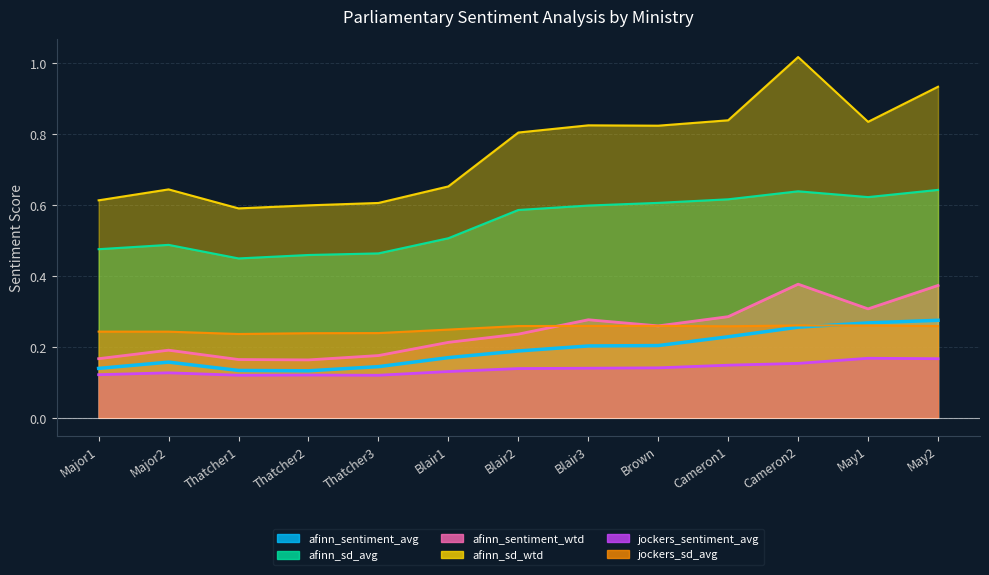

True or false: afinn_sd_wtd and afinn_sd_avg intersect in this chart.

False